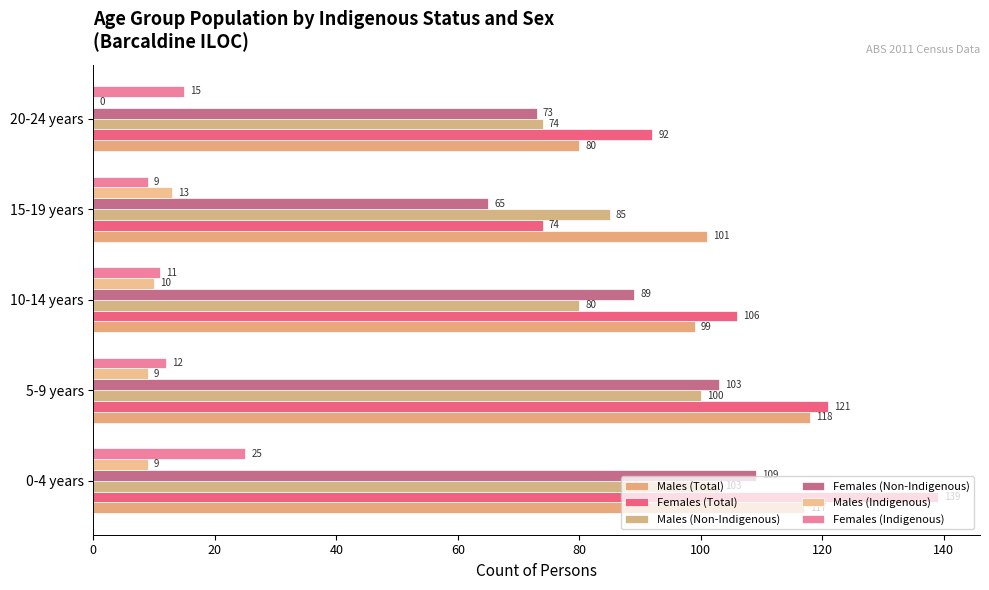

How many values in Males (Indigenous) are above zero?

4